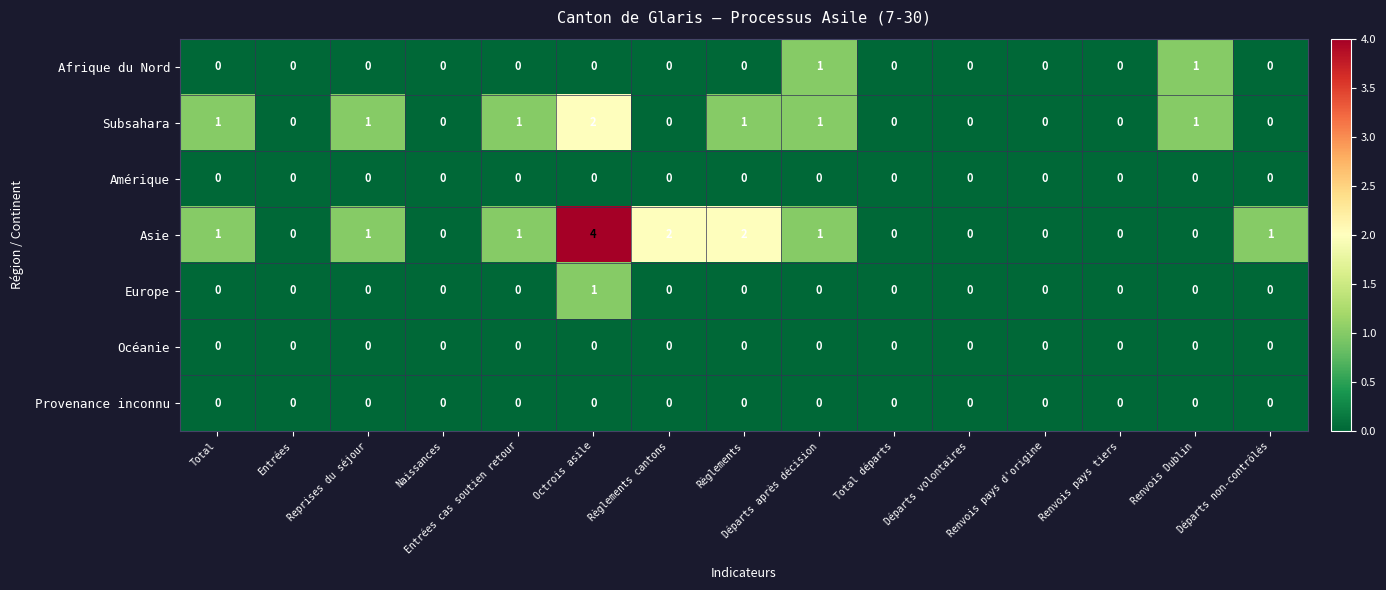

How many Europe values are between 0 and 1?

15